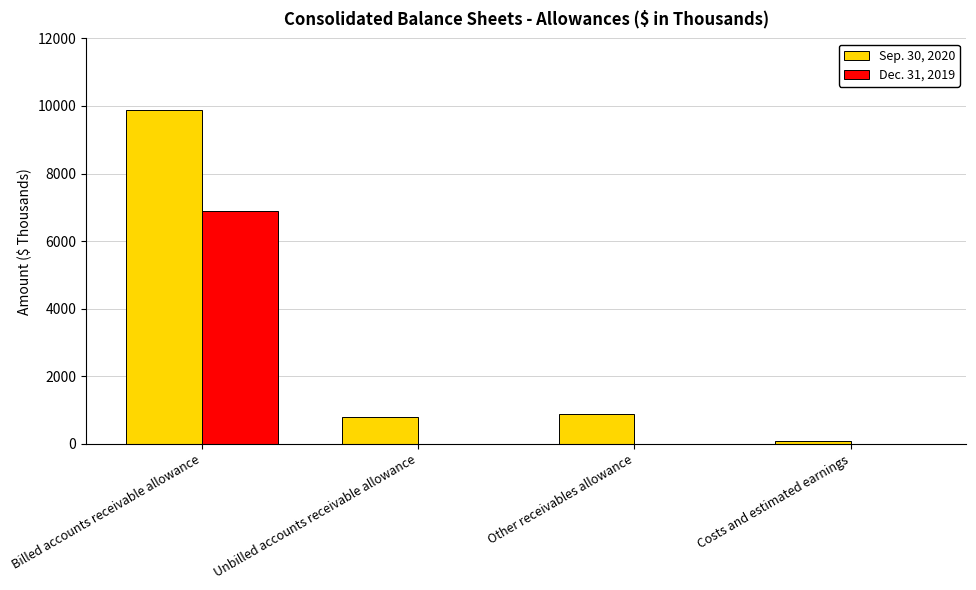

Are the bars grouped side by side (vs. stacked)?

Yes